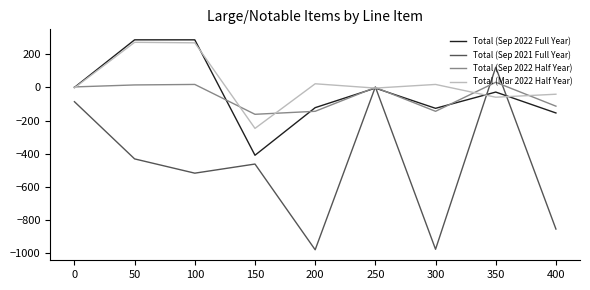

What are all the series names shown in the legend?

Total (Sep 2022 Full Year), Total (Sep 2021 Full Year), Total (Sep 2022 Half Year), Total (Mar 2022 Half Year)